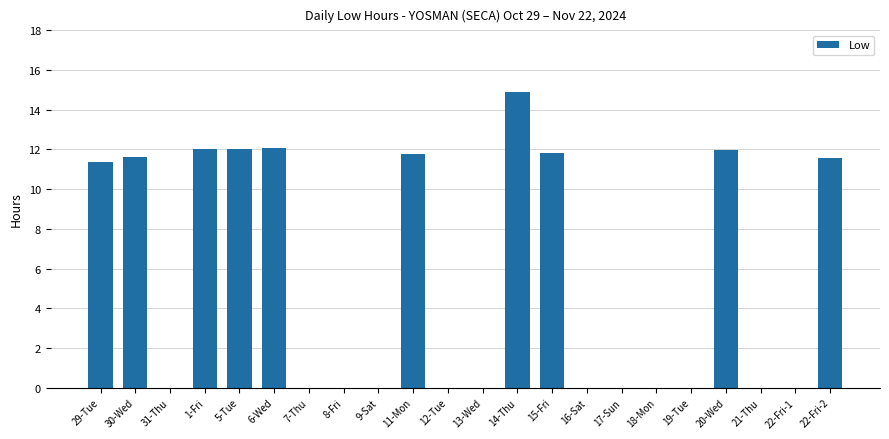

At which label is the value closest to 7?

29-Tue